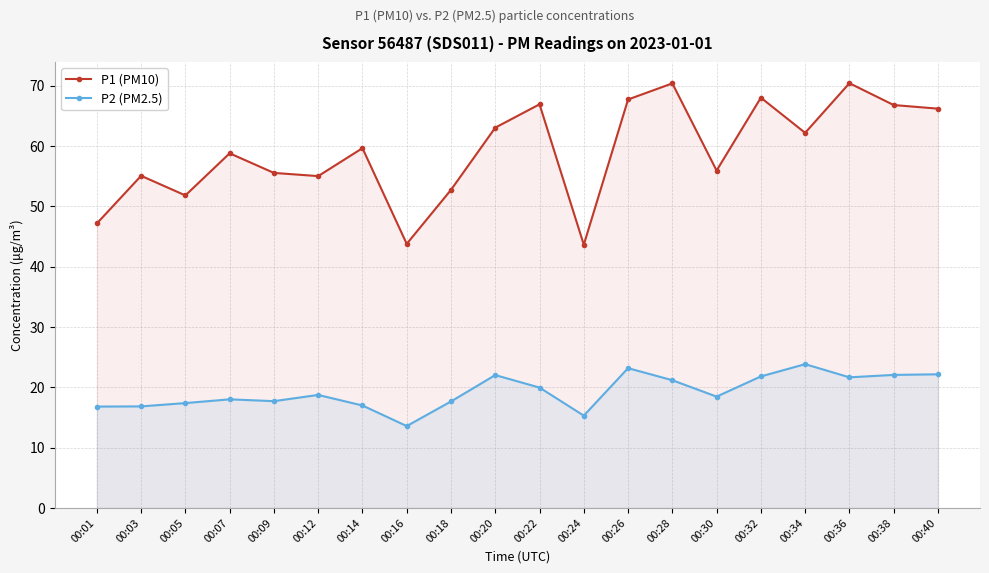

Rank the series by their maximum value, from lowest to highest.

P2 (PM2.5), P1 (PM10)